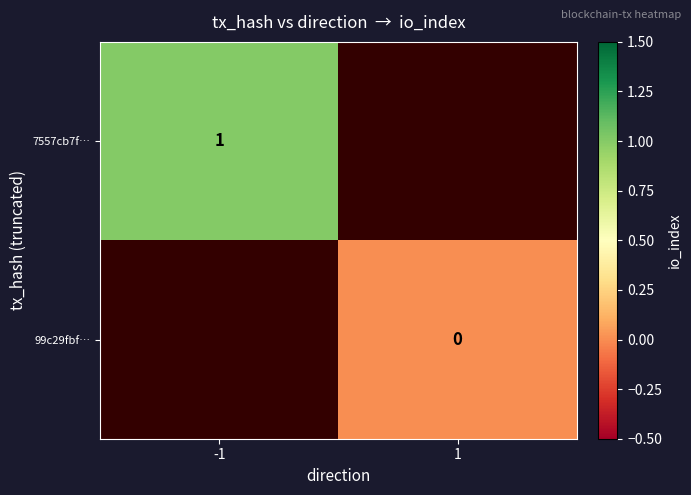

Is the value of 99c29fbf… at 1 greater than the value of 7557cb7f… at -1?

No